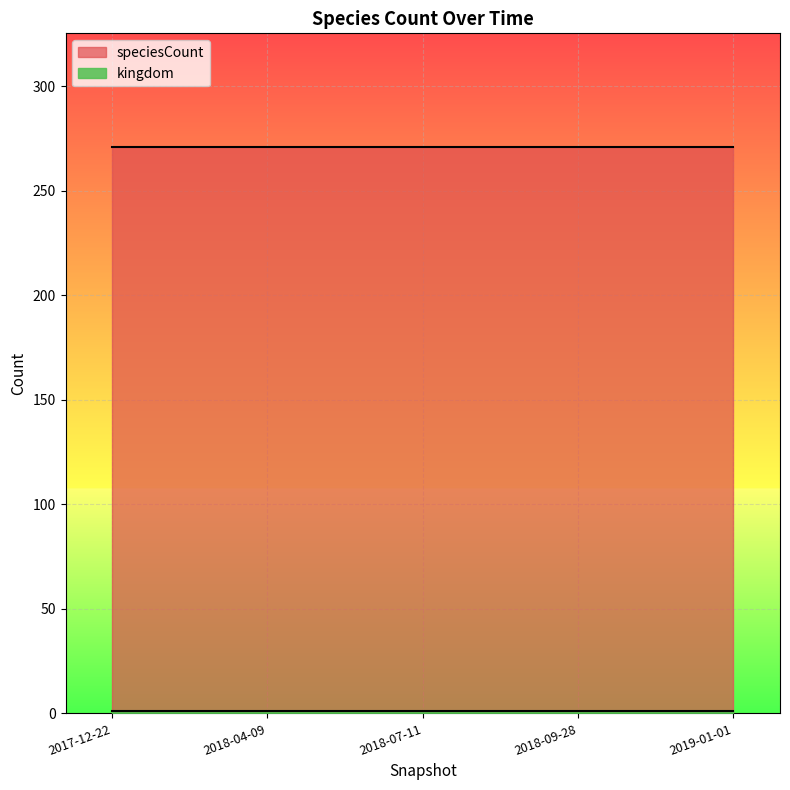

Reading left to right, transcribe all the data shown in this chart.

kingdom: 2017-12-22=1	2018-04-09=1	2018-07-11=1	2018-09-28=1	2019-01-01=1
speciesCount: 2017-12-22=271	2018-04-09=271	2018-07-11=271	2018-09-28=271	2019-01-01=271